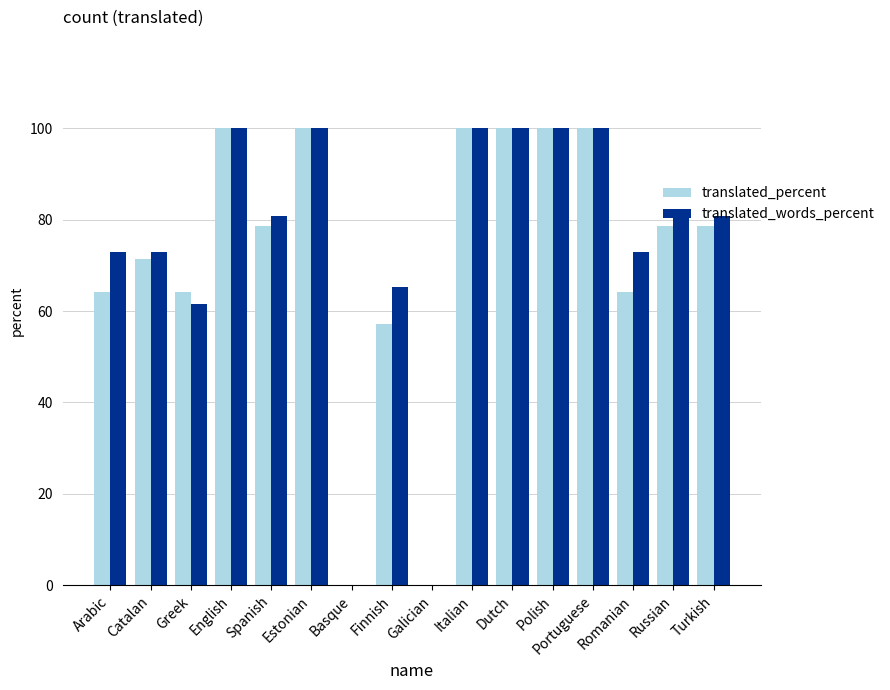

Reading left to right, what are all the values shown in this chart?

translated_percent: 64.2	71.4	64.2	100.0	78.5	100.0	0.0	57.1	0.0	100.0	100.0	100.0	100.0	64.2	78.5	78.5
translated_words_percent: 73.0	73.0	61.5	100.0	80.7	100.0	0.0	65.3	0.0	100.0	100.0	100.0	100.0	73.0	80.7	80.7